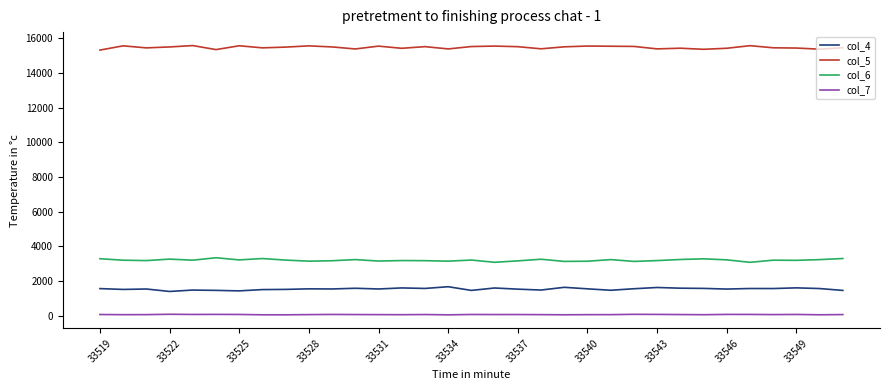

List the series in order of their peak value, lowest first.

col_7, col_4, col_6, col_5